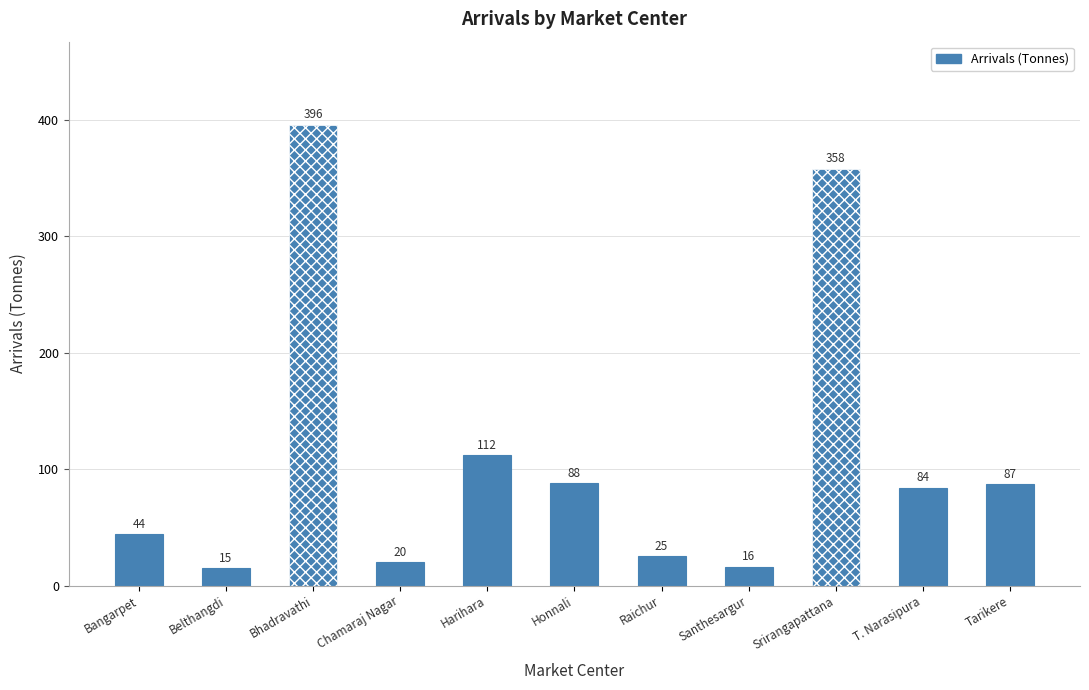

Read the value at Santhesargur, to the nearest 10.

20